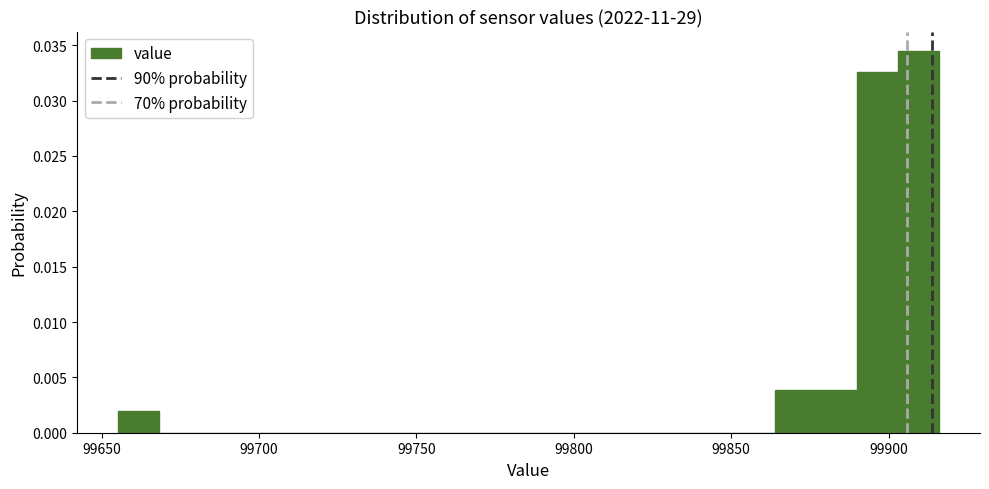

Around what value on the x-axis is the tallest bar? Give the approximate position of its centre, as read against the axis.

99910